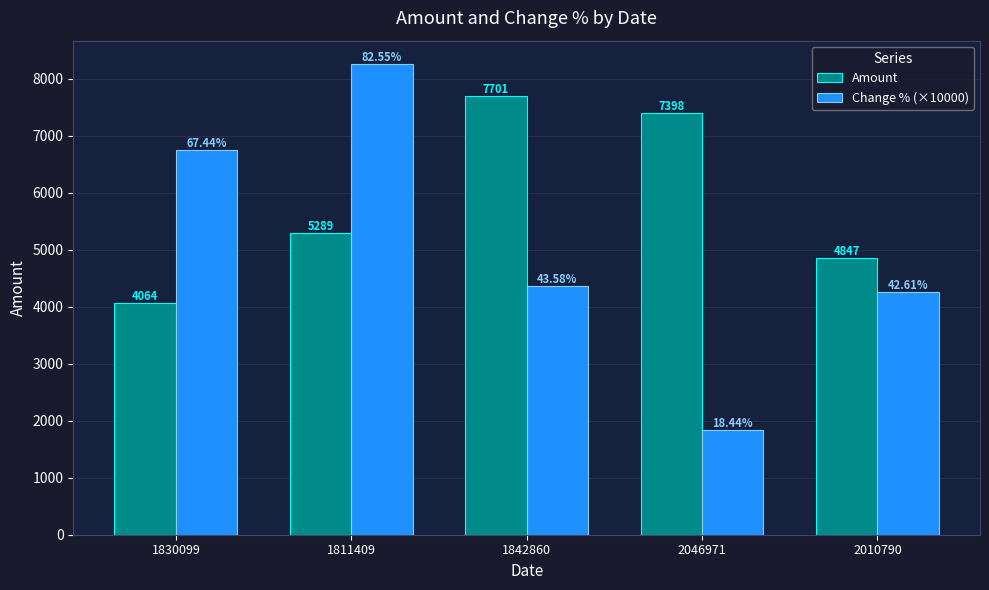

What is the label of the 3rd bar from the left?

1842860